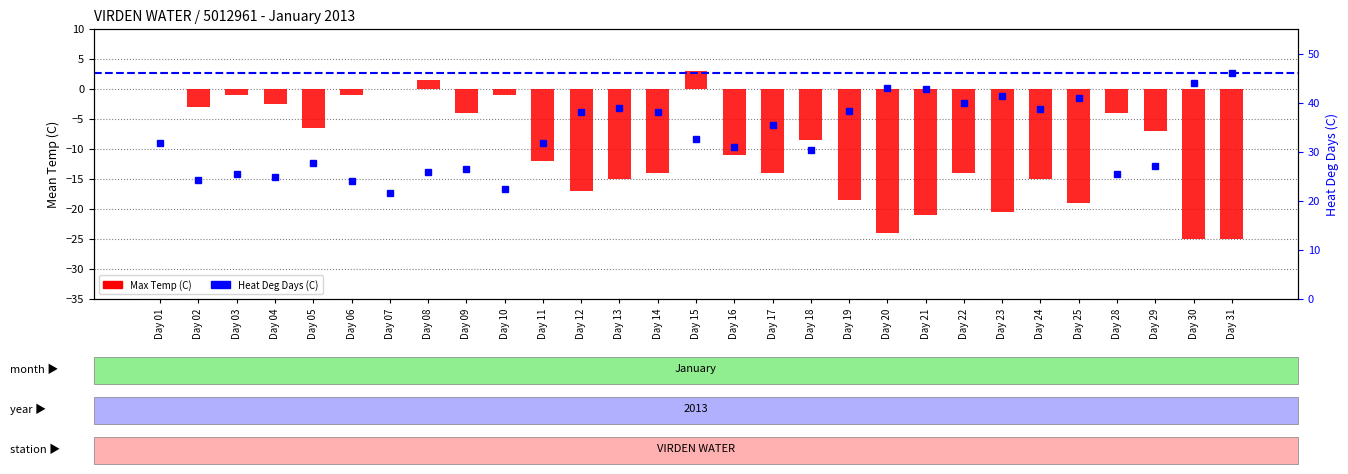

List the labels in order of Max Temp (C) value, largest first.

Day 15, Day 08, Day 01, Day 07, Day 03, Day 06, Day 10, Day 04, Day 02, Day 09, Day 28, Day 05, Day 29, Day 18, Day 16, Day 11, Day 14, Day 17, Day 22, Day 13, Day 24, Day 12, Day 19, Day 25, Day 23, Day 21, Day 20, Day 30, Day 31